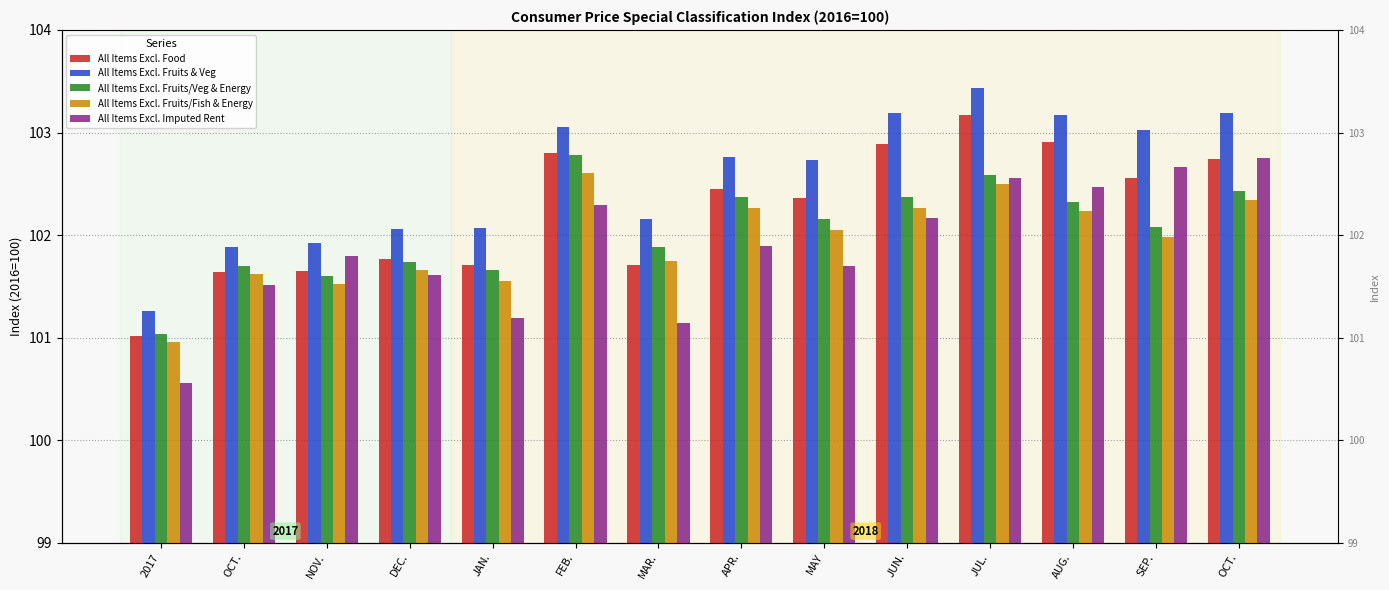

At which category is the sum across all series the highest?

JUL.